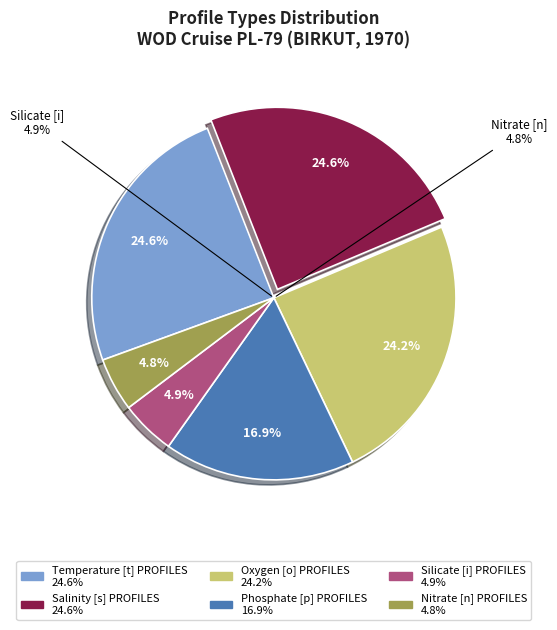

How many segments does this pie chart have?

6